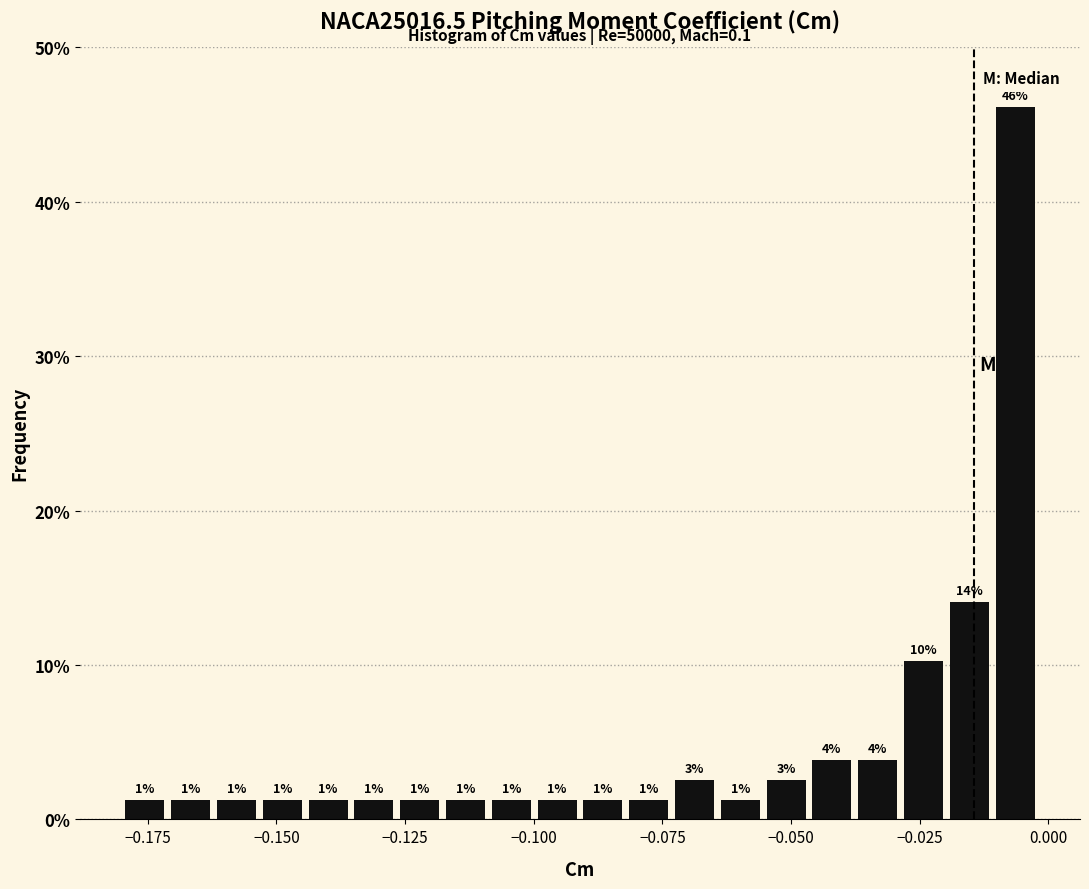

Read against the x-axis, roughly where is the centre of the tallest bar?

-0.005